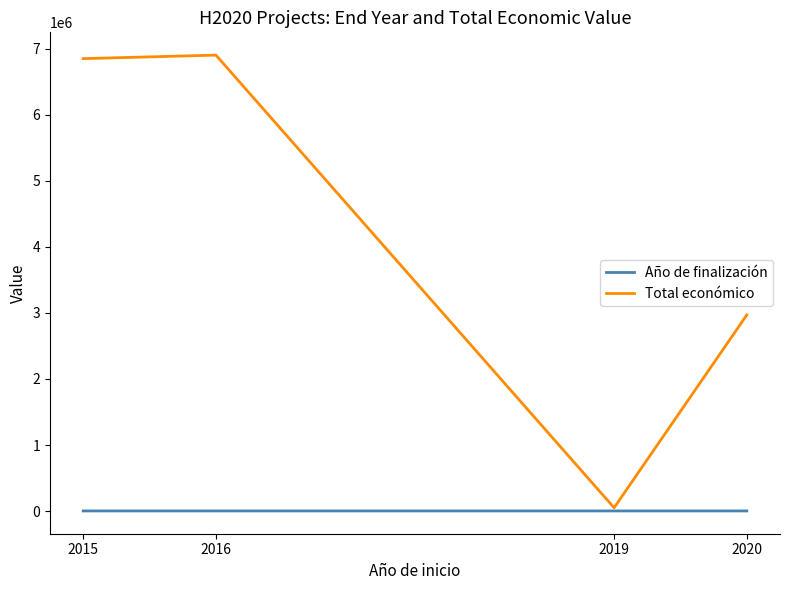

True or false: Año de finalización and Total económico cross at least once.

False